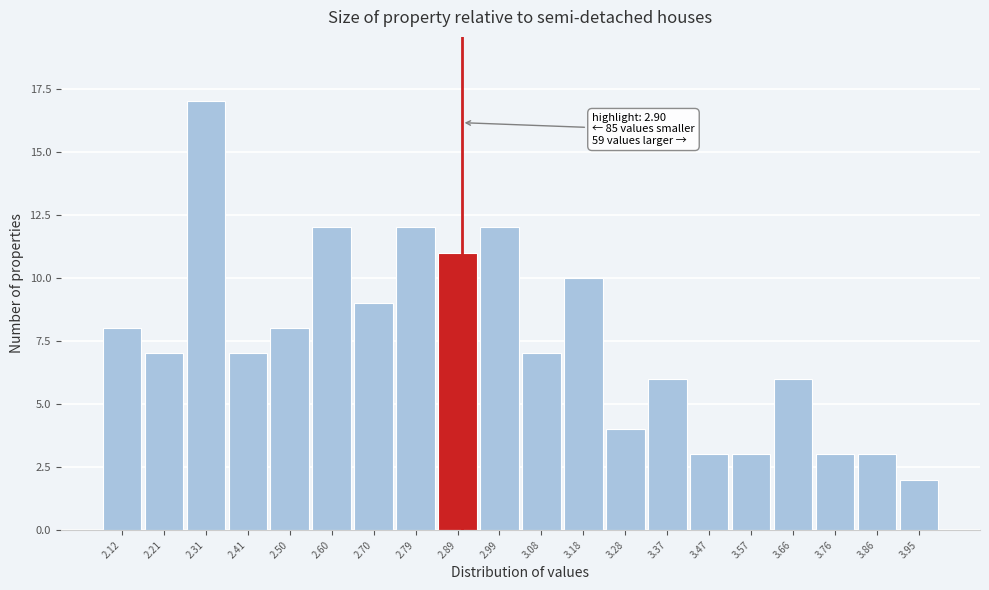

Which range on the x-axis has the tallest bar?

2.26 to 2.36